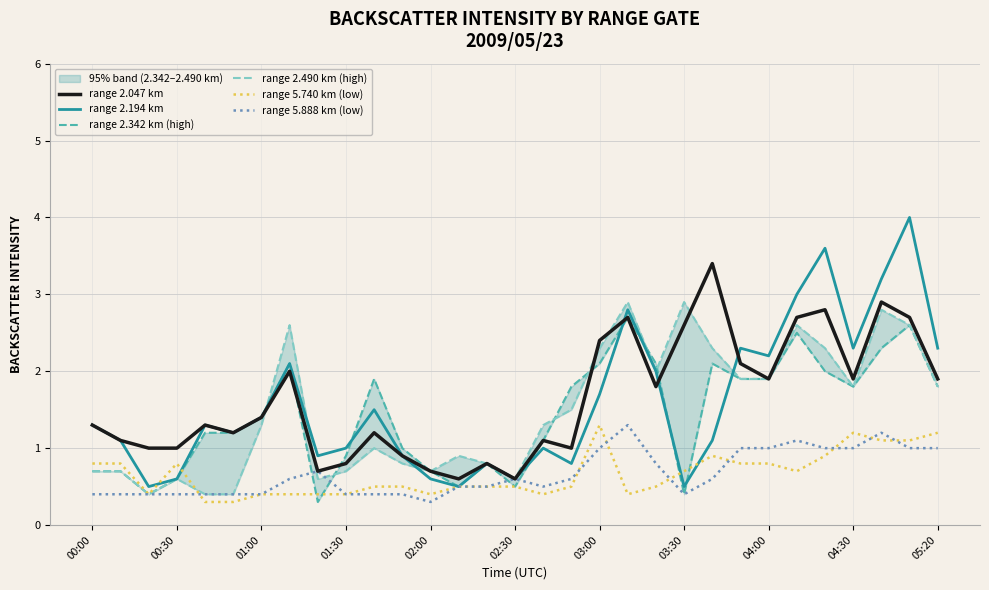

What is the sum of the range 2.047 km values at 02:00 and 04:30?

2.6